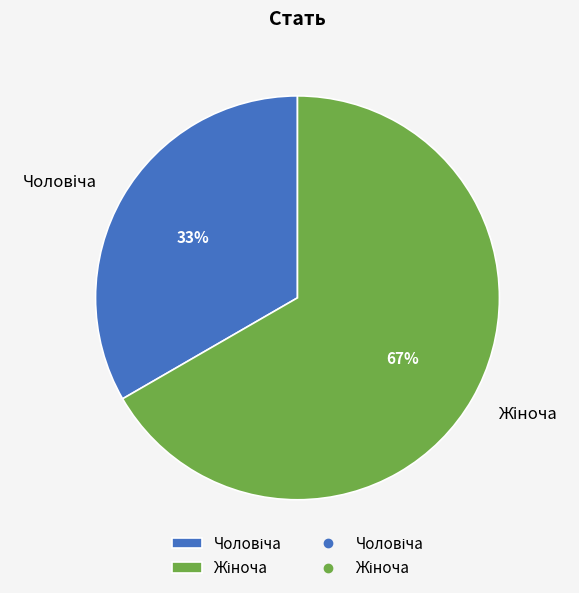

To the nearest percent, what is the average slice percentage?

50%